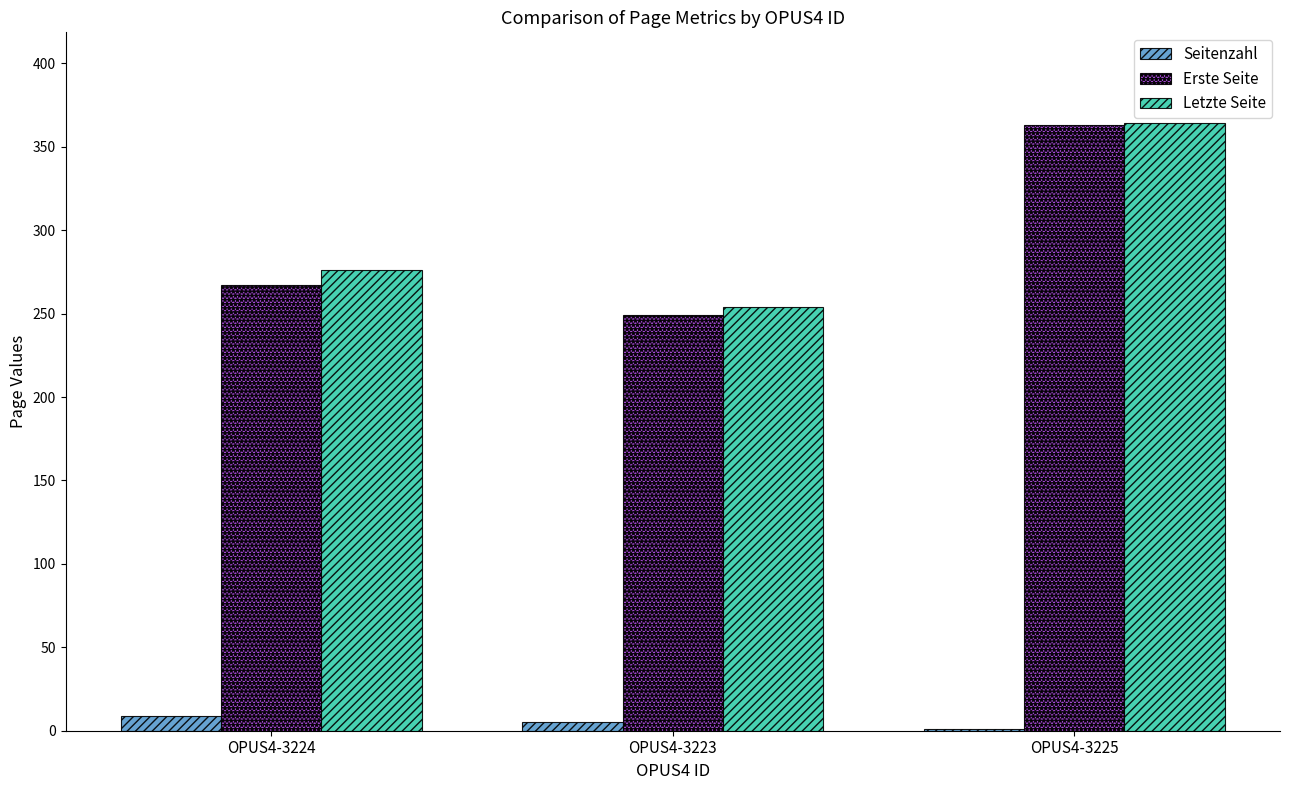

Reading left to right, list all the values displayed in this chart.

Seitenzahl: 9	5	1
Erste Seite: 267	249	363
Letzte Seite: 276	254	364